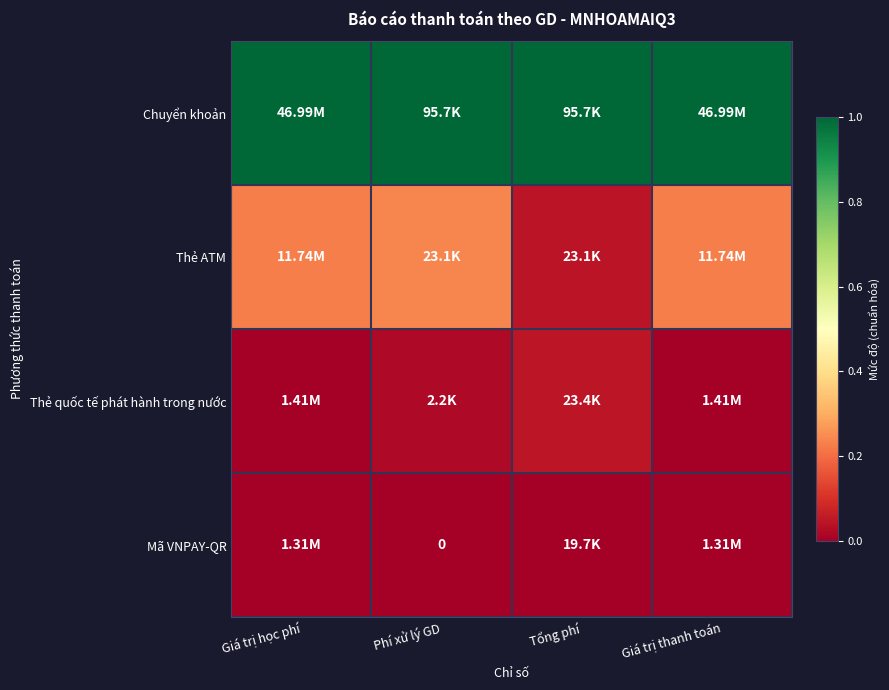

Is it true that Thẻ quốc tế phát hành trong nước equals 0.0 at Phí xử lý GD?

False